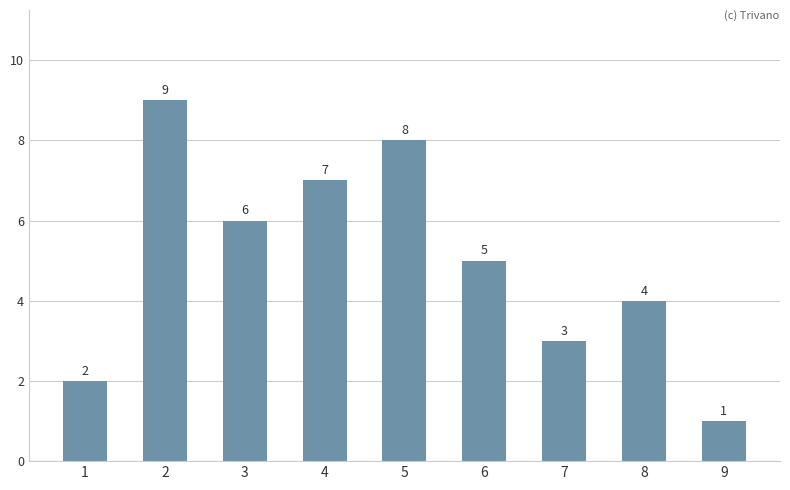

What is the change in value from 3 to 5?

+2